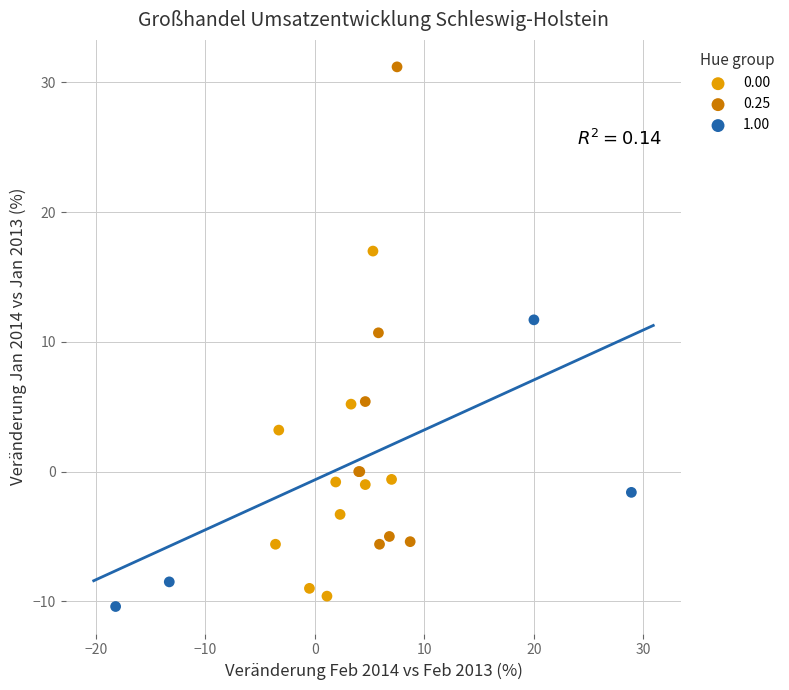

Which series has the largest Y range (max minus min)?

0.25